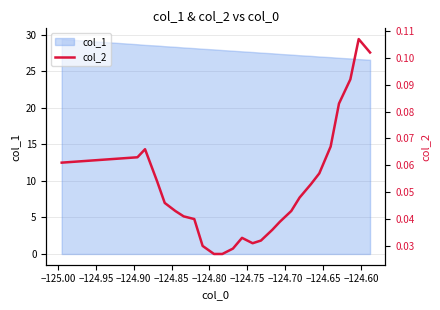

What is the difference between the maximum and minimum values?

0.1